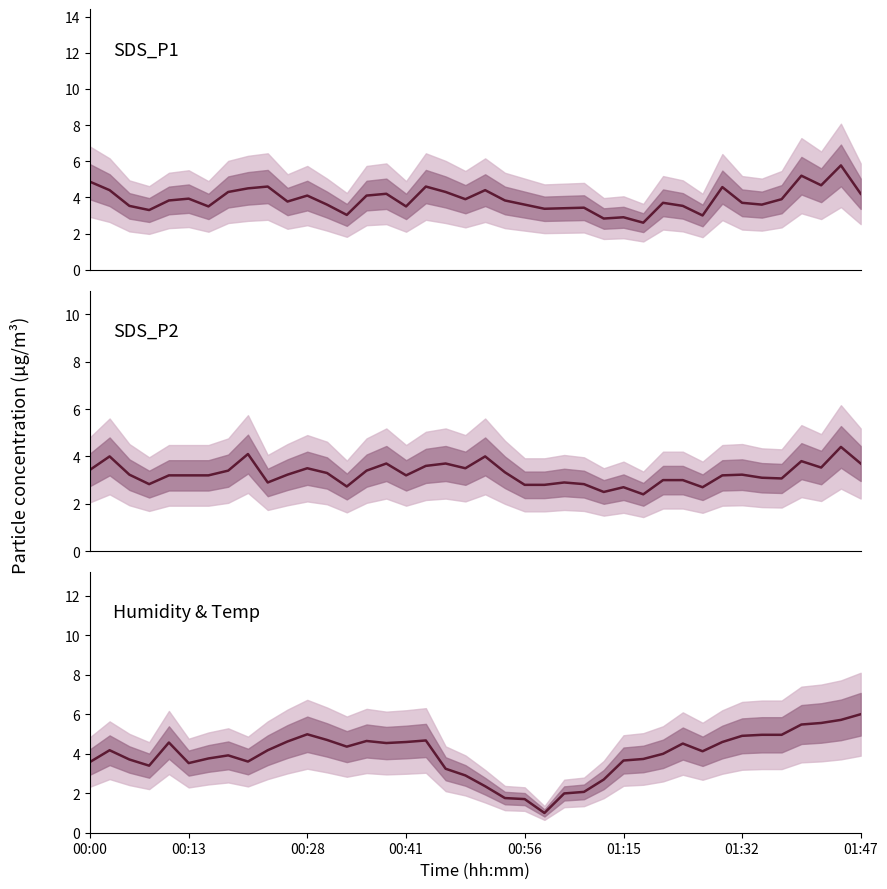

What is the smallest value displayed?

1.0